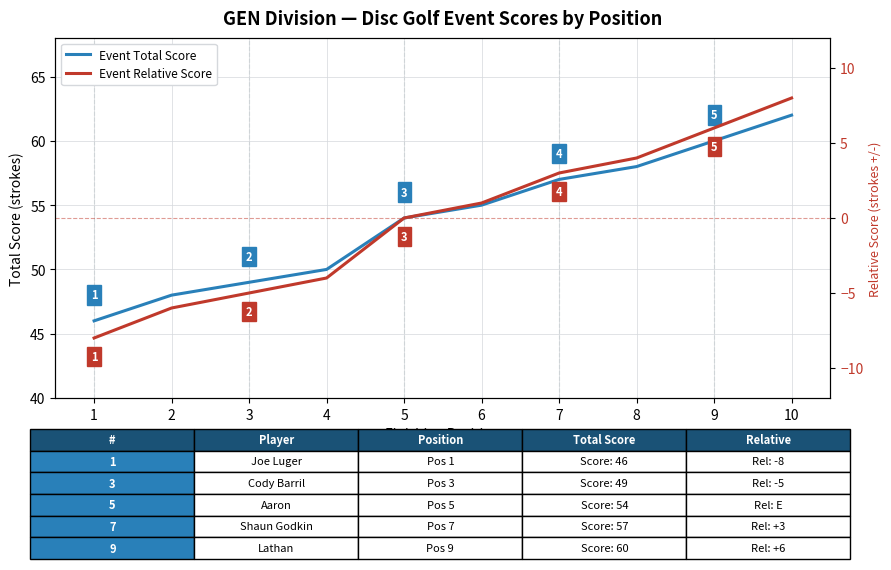

What is the value of the Event Total Score point at the 1st from the left?

46